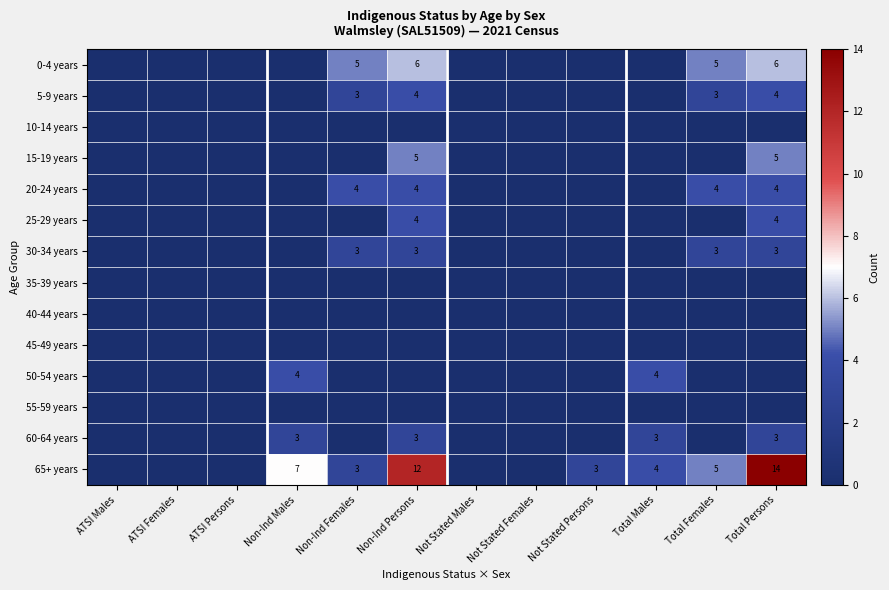

At how many categories does at least one series exceed 13?

1